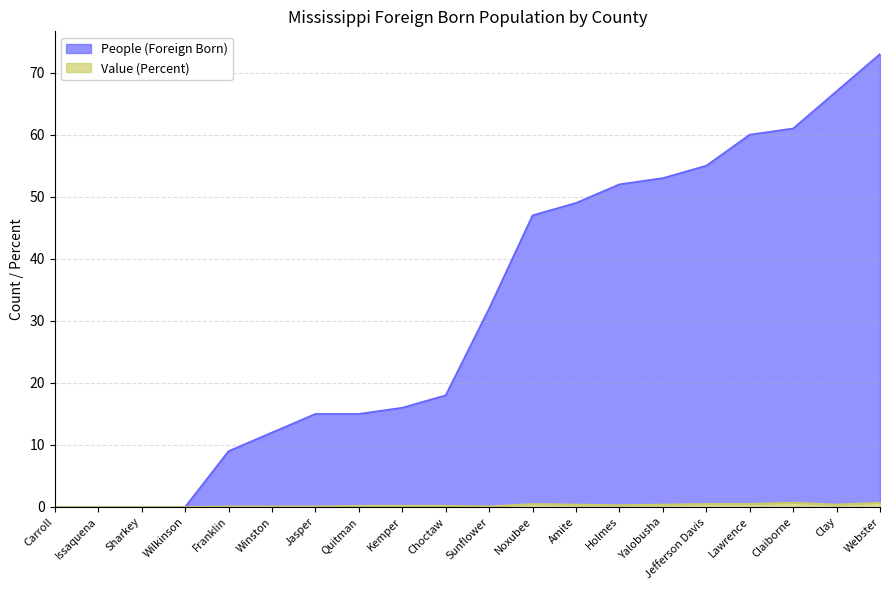

What are all the series names shown in the legend?

People (Foreign Born), Value (Percent)